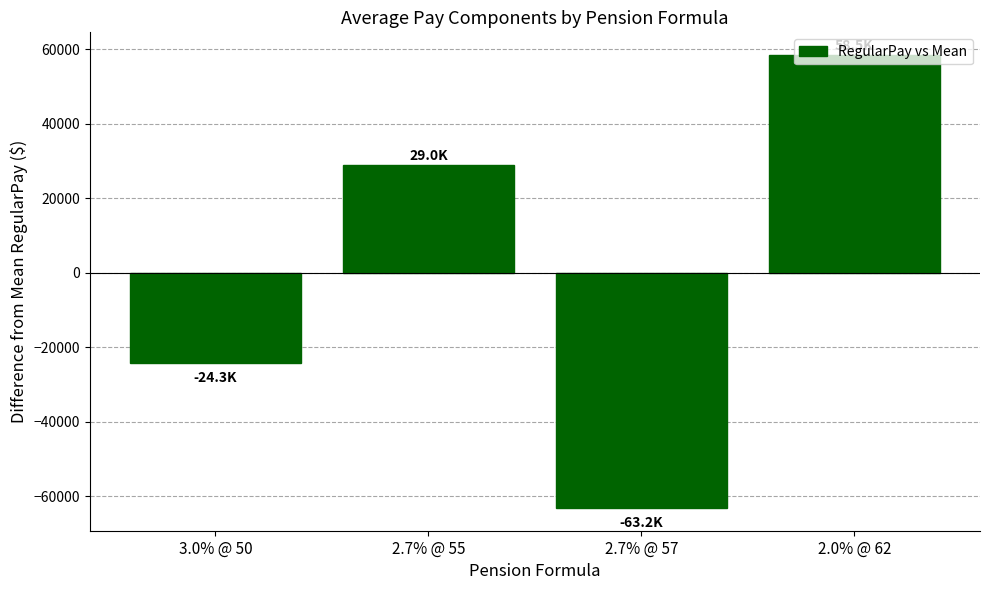

Does the chart contain any negative values?

Yes